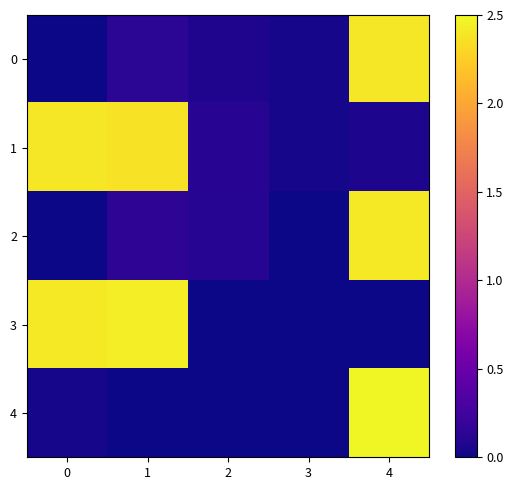

Between 0 and 1, which is larger?

1